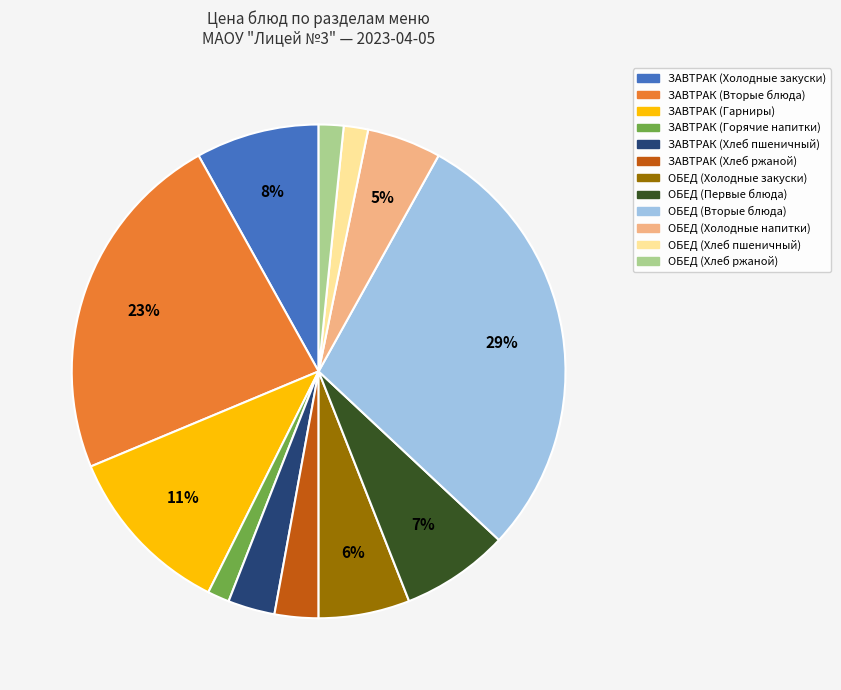

How many slices are in this pie chart?

12